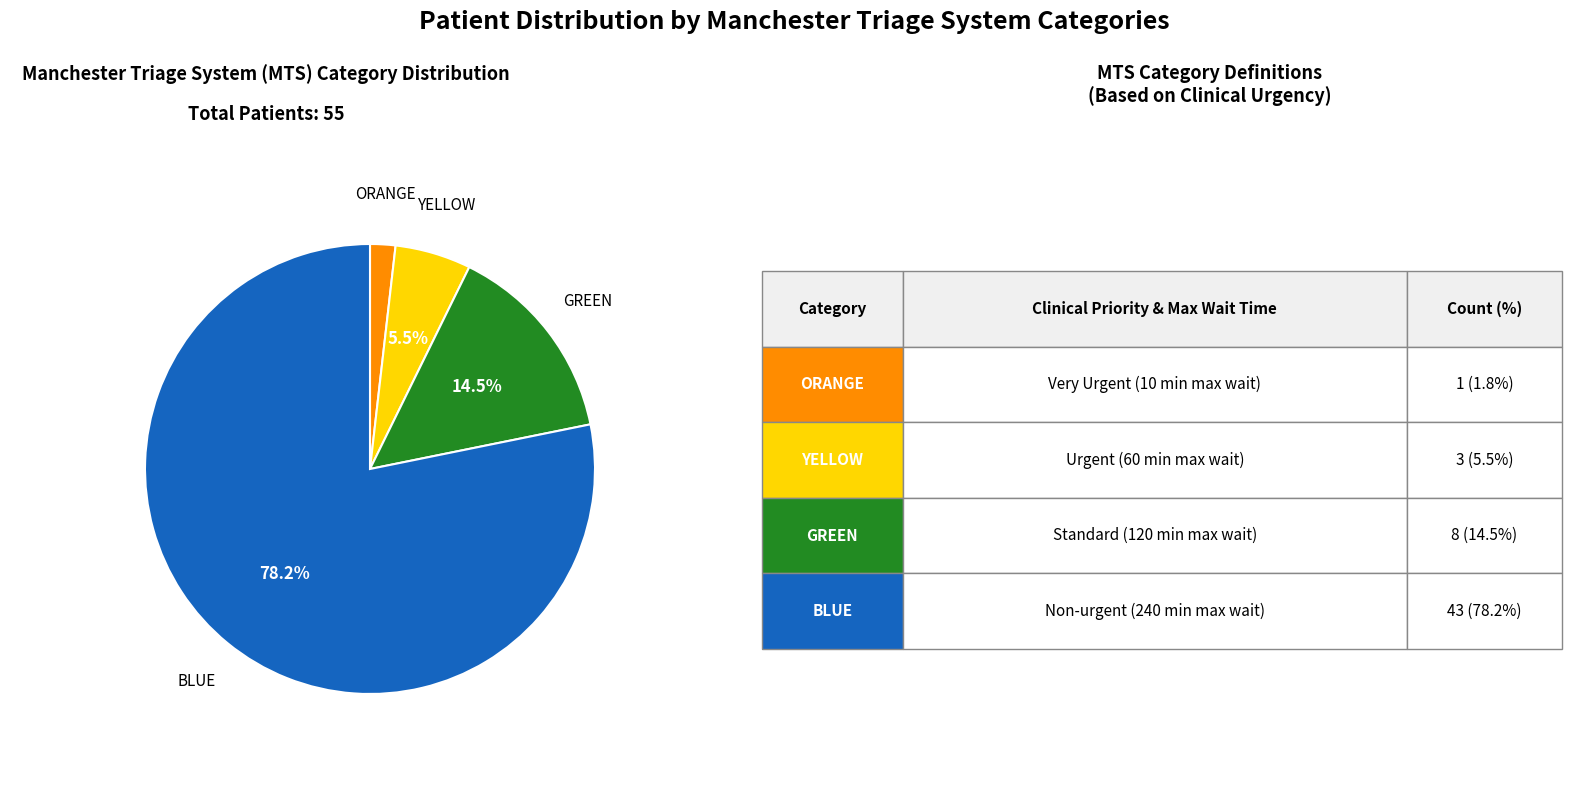

Is there a majority slice in this chart?

Yes